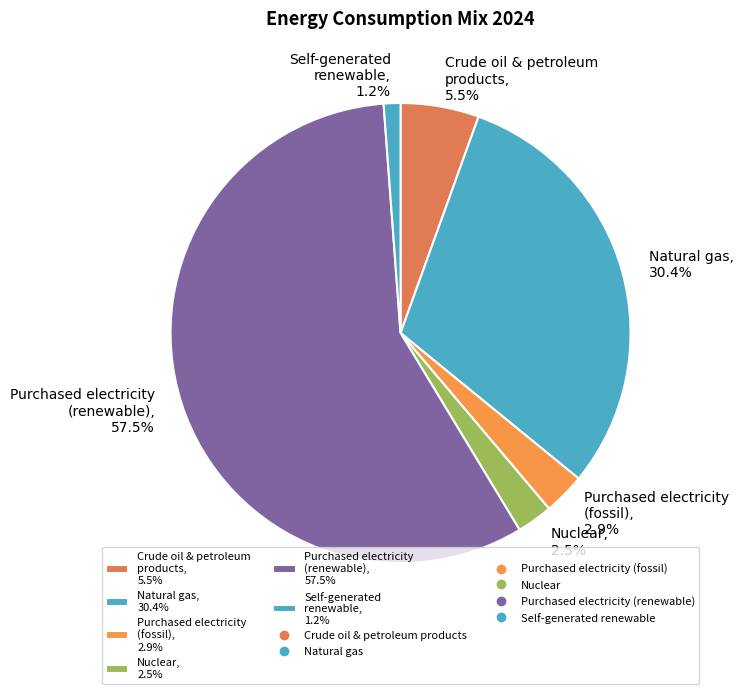

What percentage is the Natural gas slice, to the nearest percent?

30%